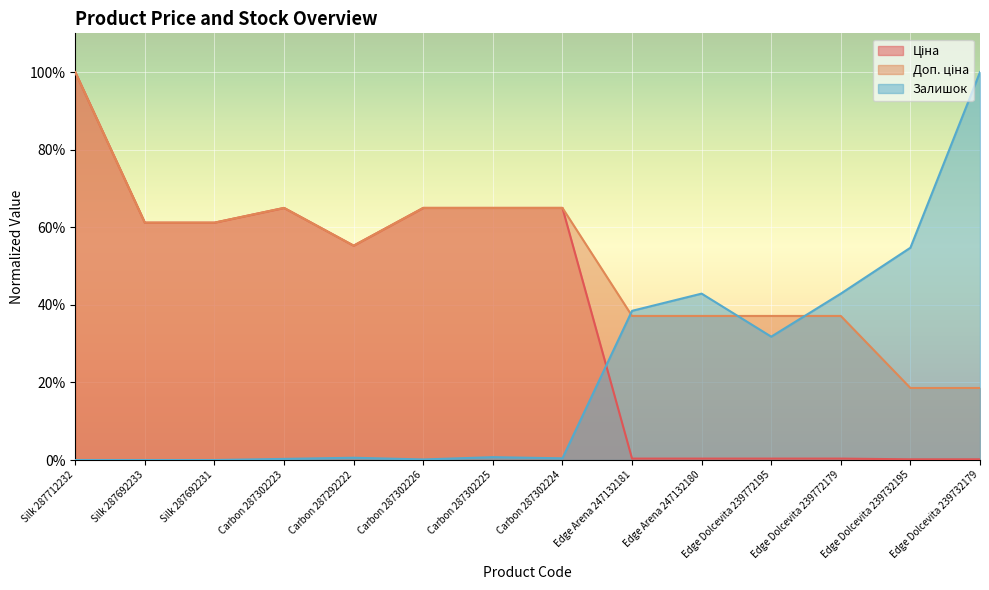

Reading left to right, extract all data points from this chart.

Ціна: Silk 287712232=1.0	Silk 287692233=0.6	Silk 287692231=0.6	Carbon 287302223=0.6	Carbon 287292222=0.6	Carbon 287302226=0.6	Carbon 287302225=0.6	Carbon 287302224=0.6	Edge Arena 247132181=0.0	Edge Arena 247132180=0.0	Edge Dolcevita 239772195=0.0	Edge Dolcevita 239772179=0.0	Edge Dolcevita 239732195=0.0	Edge Dolcevita 239732179=0.0
Доп. ціна: Silk 287712232=1.0	Silk 287692233=0.6	Silk 287692231=0.6	Carbon 287302223=0.6	Carbon 287292222=0.6	Carbon 287302226=0.6	Carbon 287302225=0.6	Carbon 287302224=0.6	Edge Arena 247132181=0.4	Edge Arena 247132180=0.4	Edge Dolcevita 239772195=0.4	Edge Dolcevita 239772179=0.4	Edge Dolcevita 239732195=0.2	Edge Dolcevita 239732179=0.2
Залишок: Silk 287712232=0.0	Silk 287692233=0.0	Silk 287692231=0.0	Carbon 287302223=0.0	Carbon 287292222=0.0	Carbon 287302226=0.0	Carbon 287302225=0.0	Carbon 287302224=0.0	Edge Arena 247132181=0.4	Edge Arena 247132180=0.4	Edge Dolcevita 239772195=0.3	Edge Dolcevita 239772179=0.4	Edge Dolcevita 239732195=0.5	Edge Dolcevita 239732179=1.0